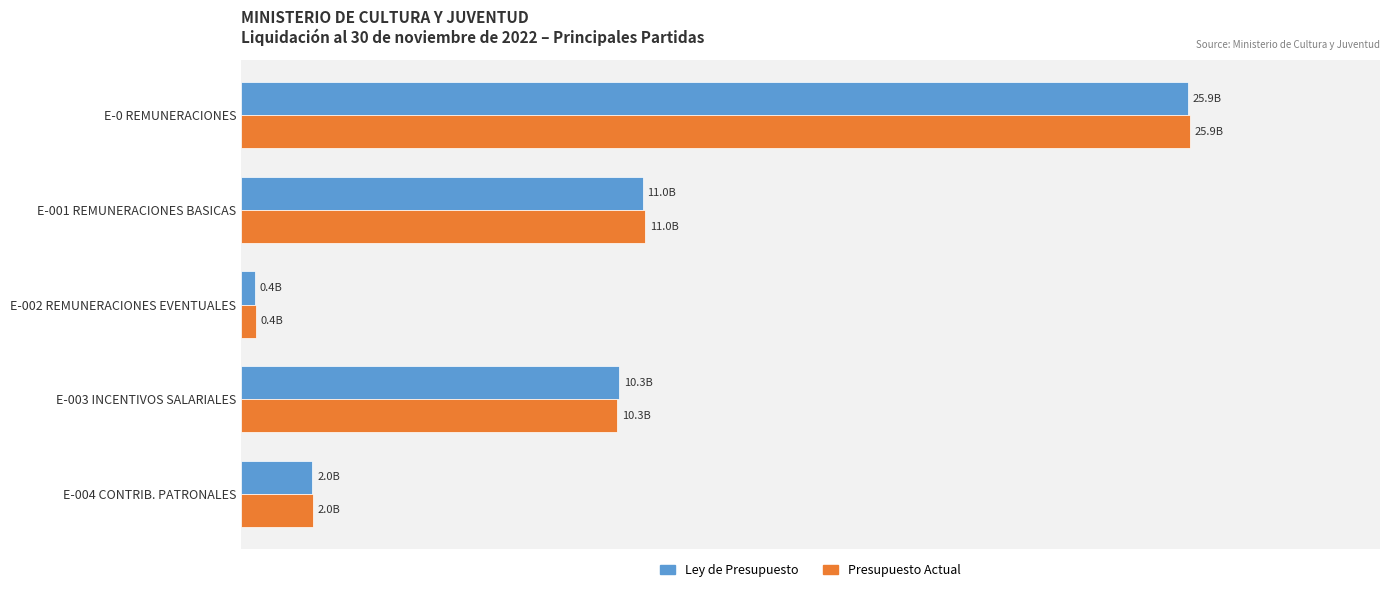

What are all the series names shown in the legend?

Ley de Presupuesto, Presupuesto Actual